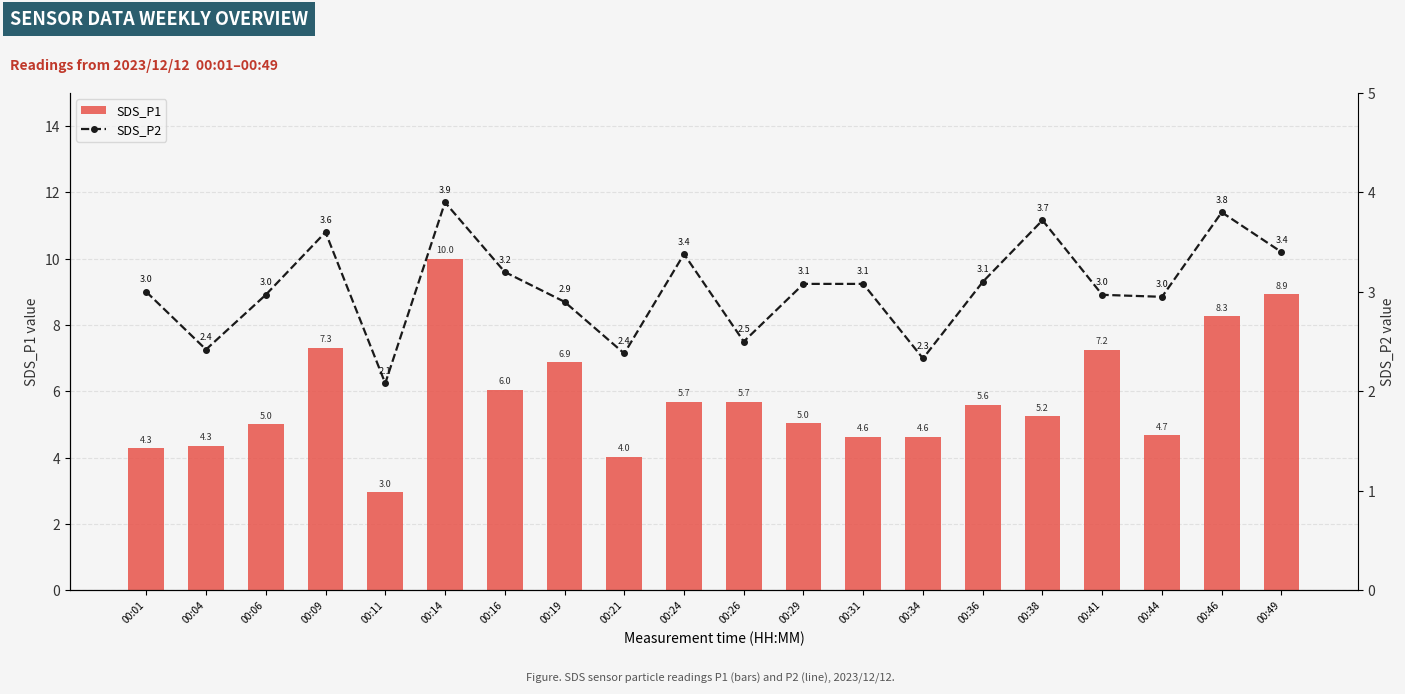

Which series has the widest spread of values?

SDS_P1